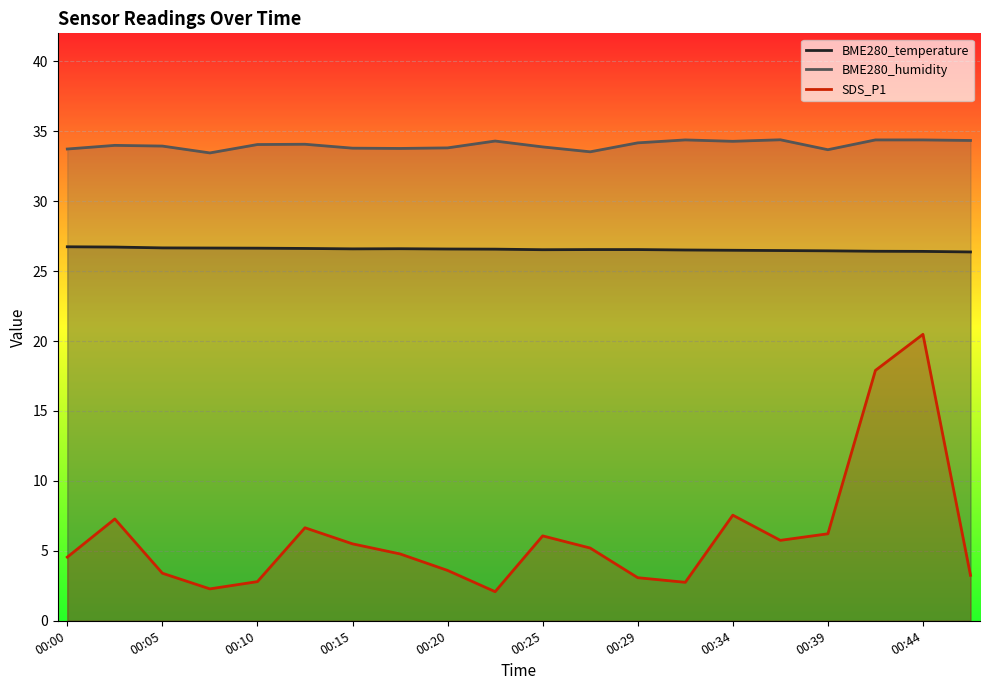

True or false: BME280_humidity has more than 2 points higher than both neighbors.

True